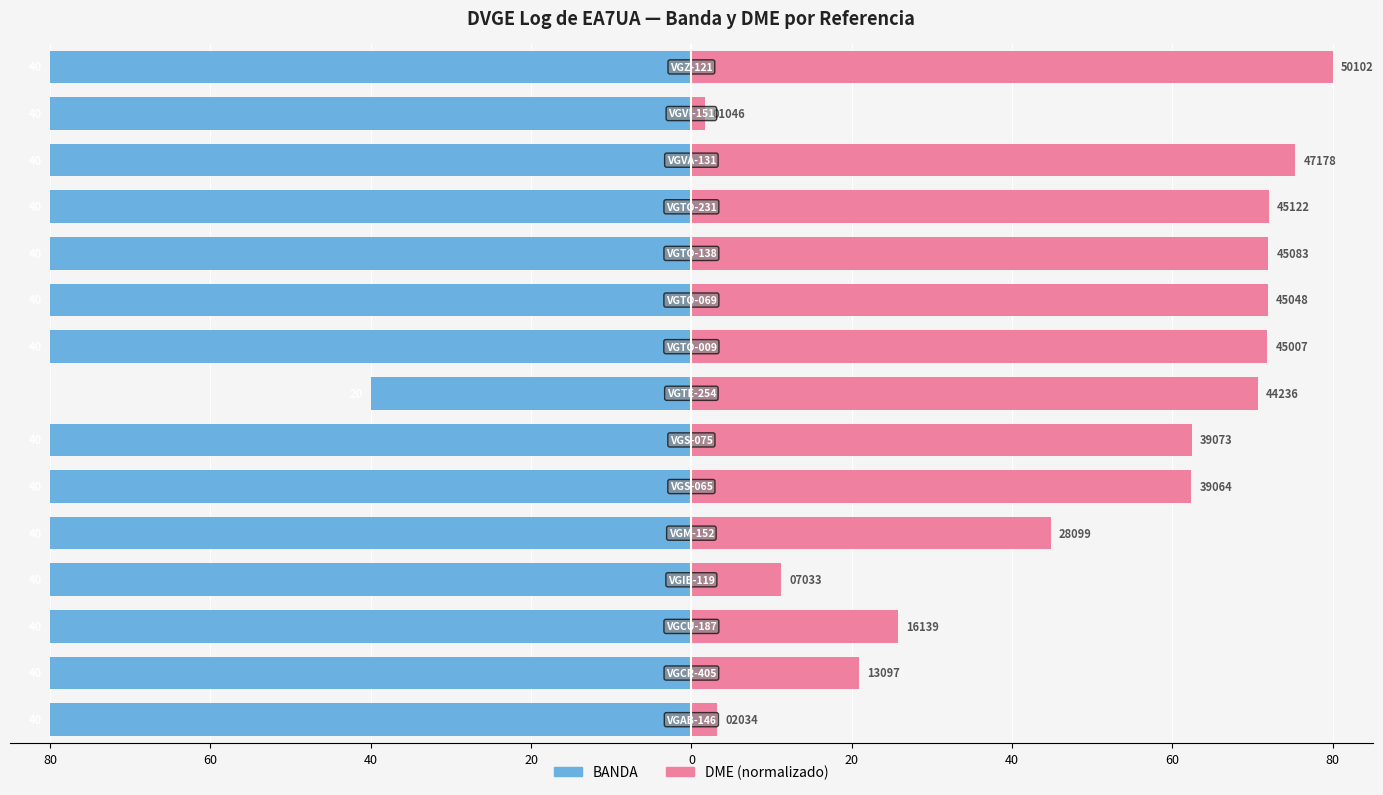

What is the value of the BANDA bar at the 9th from the left?

-80.0